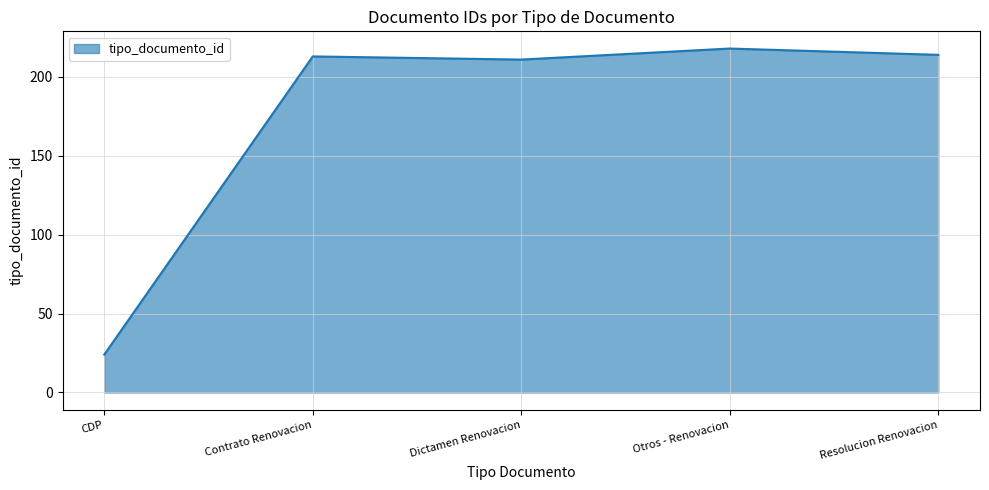

What is the smallest value displayed?

24